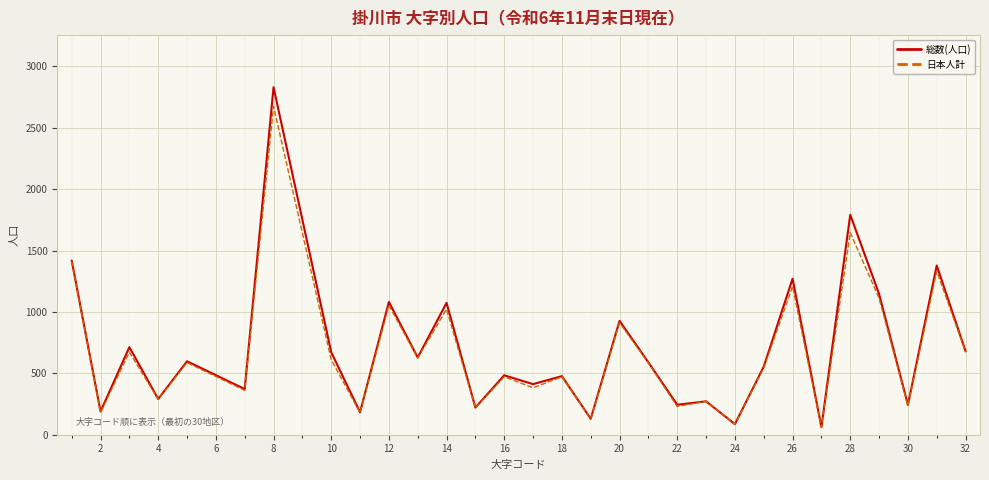

Does the chart display data point markers on the line(s)?

No